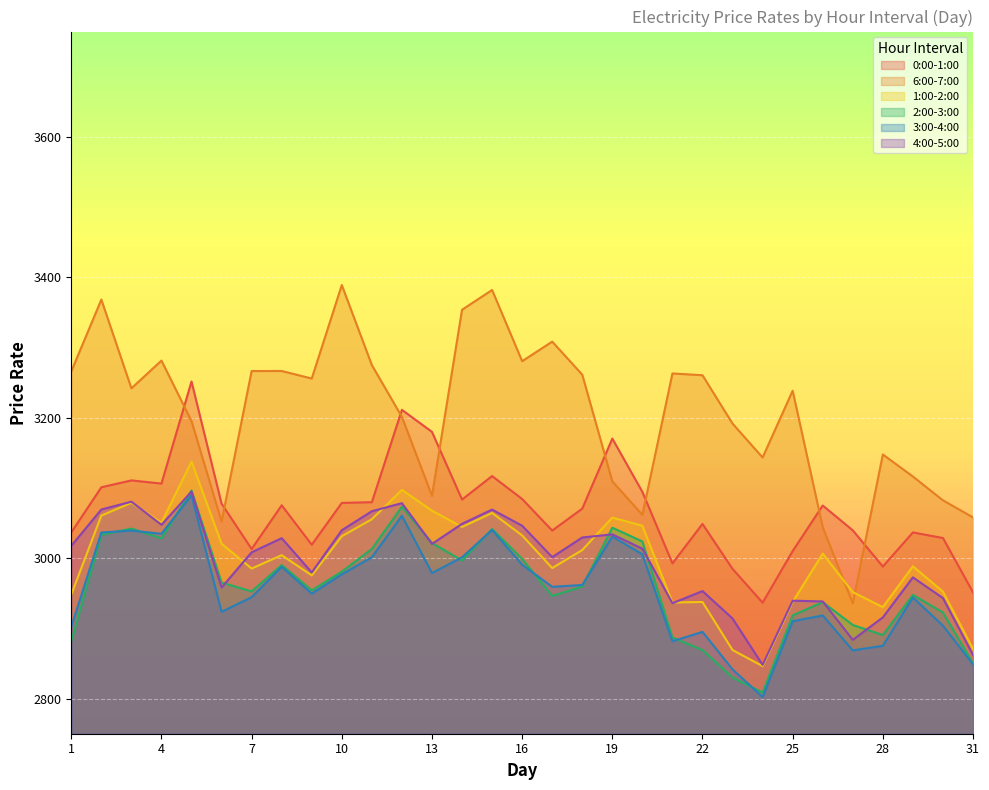

Where is the first local minimum for 1:00-2:00?

4